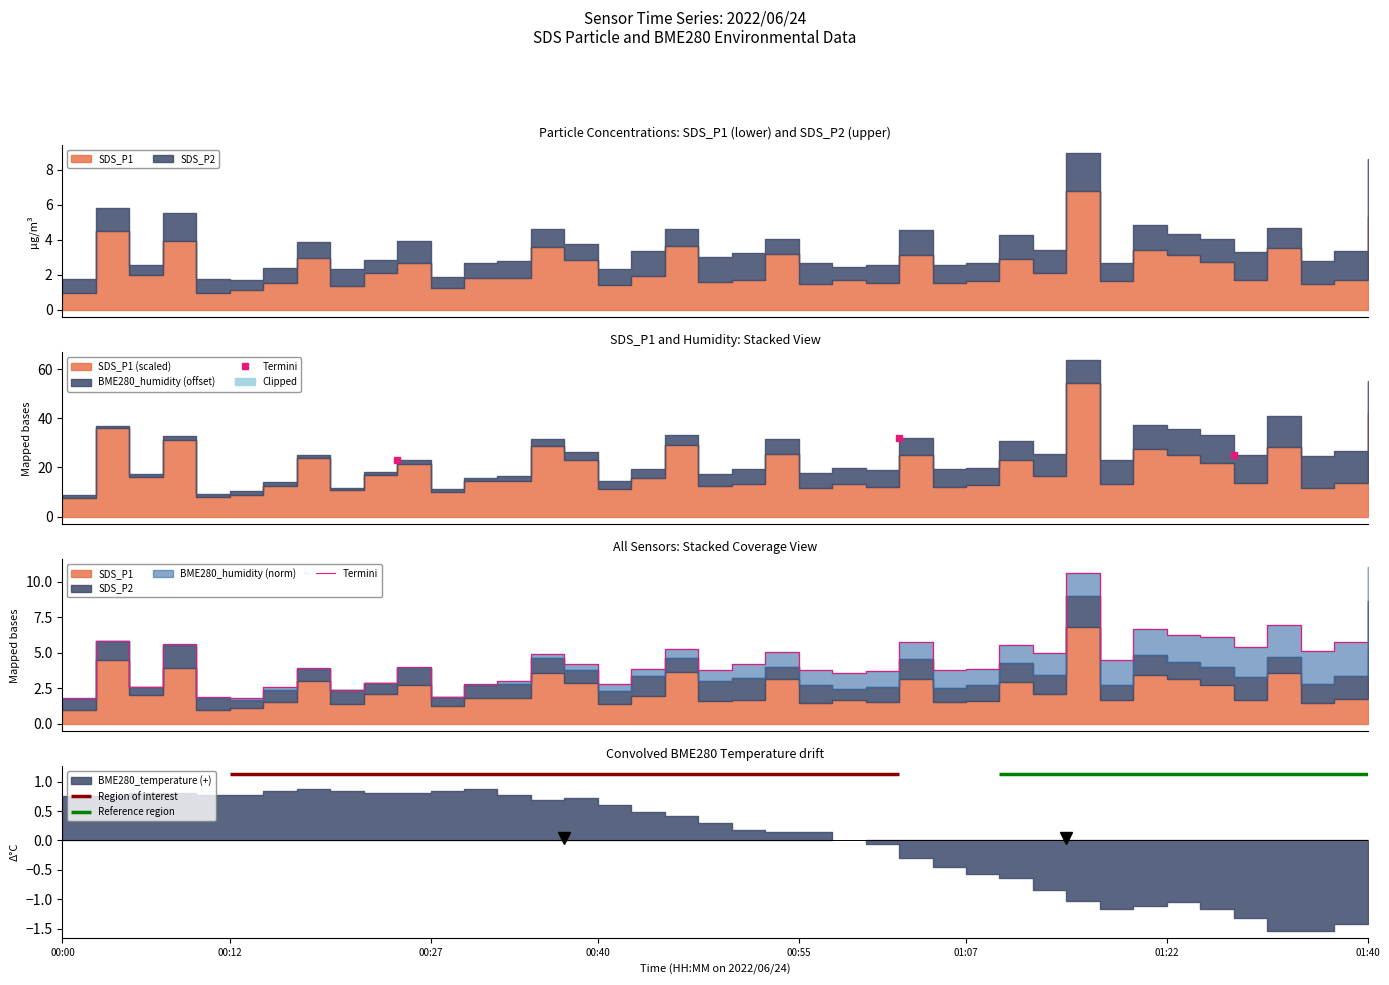

What is the maximum value shown in the chart?

11.0